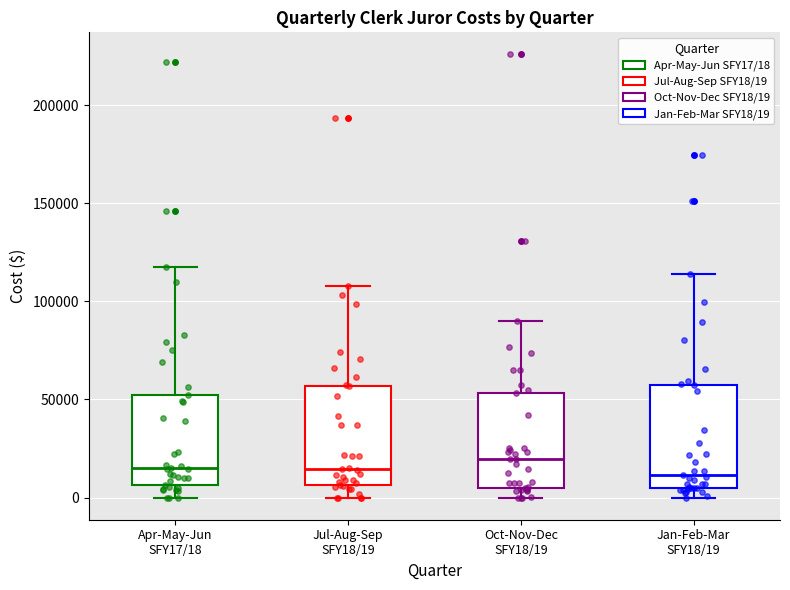

Where does the median line of the box for Jul-Aug-Sep SFY18/19 sit on the y-axis? The values are not printed on the chart, so give them approximately, as read against the axis.

15000